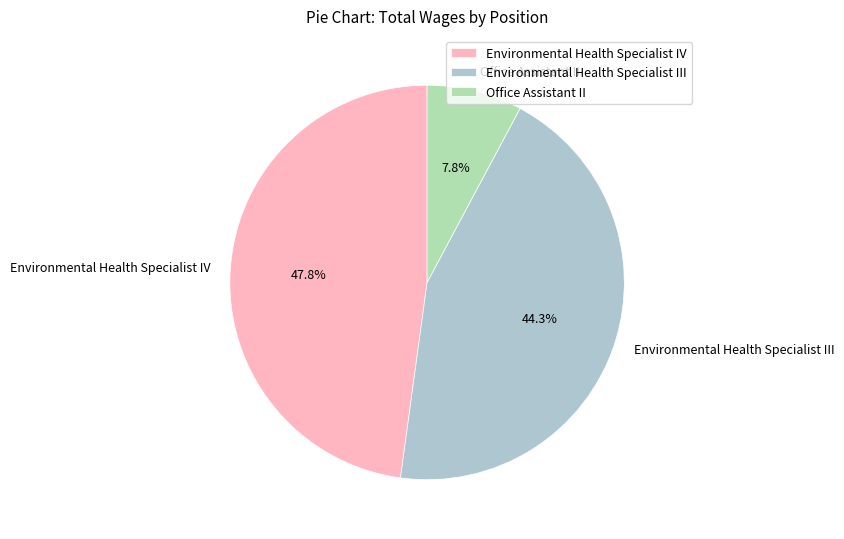

Which has a higher value, Environmental Health Specialist IV or Environmental Health Specialist III?

Environmental Health Specialist IV